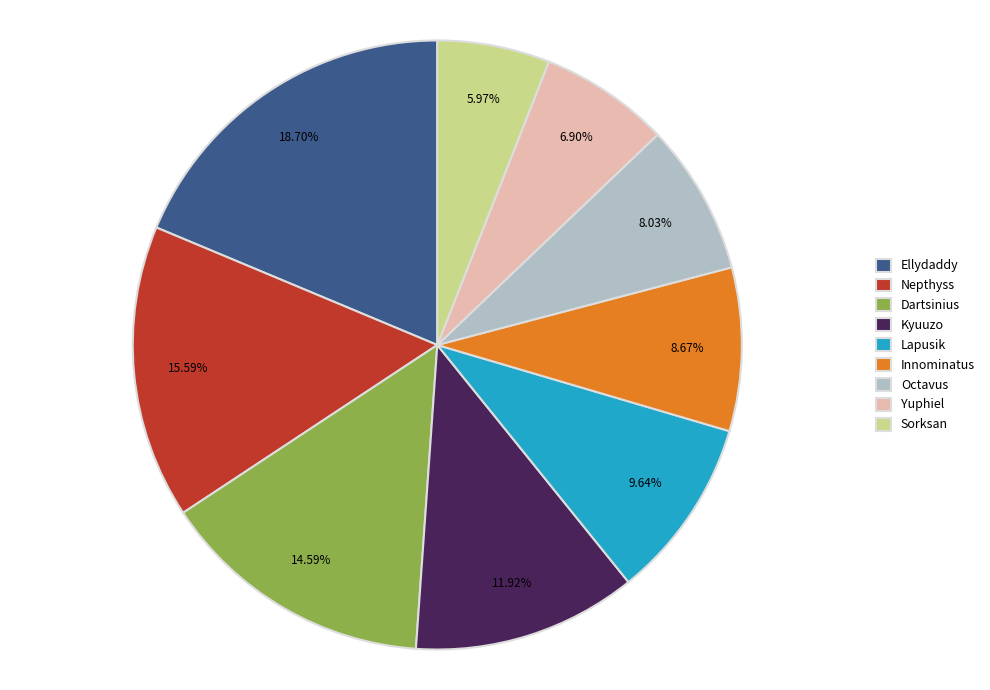

To the nearest percent, what is the average slice percentage?

11%